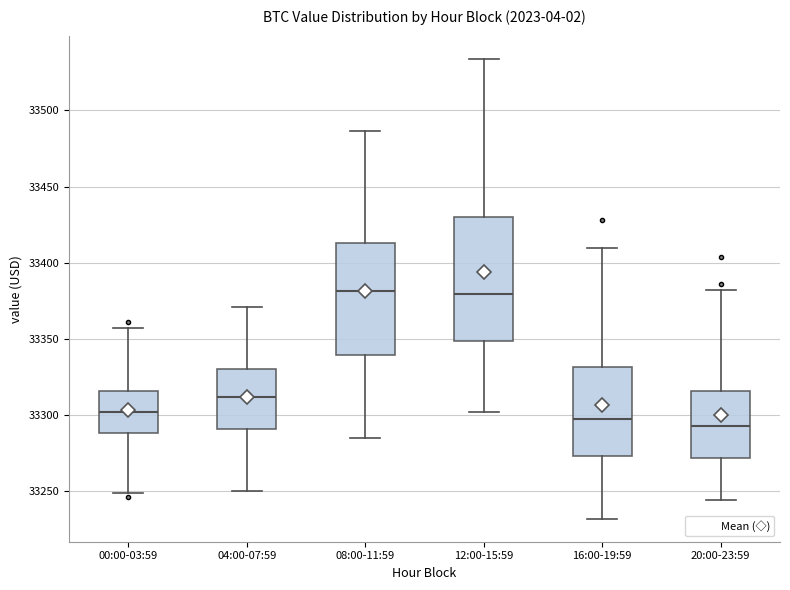

Reading left to right, read every box against the y-axis: the position of its median line, the range the box covers, and the ends of its whiskers. The values are not printed on the chart, so give them approximately, as read against the axis.

00:00-03:59: median 33300, box 33290 to 33315, whiskers 33250 to 33355
04:00-07:59: median 33310, box 33290 to 33330, whiskers 33250 to 33370
08:00-11:59: median 33380, box 33340 to 33415, whiskers 33285 to 33485
12:00-15:59: median 33380, box 33350 to 33430, whiskers 33300 to 33535
16:00-19:59: median 33300, box 33275 to 33330, whiskers 33230 to 33410
20:00-23:59: median 33295, box 33270 to 33315, whiskers 33245 to 33380